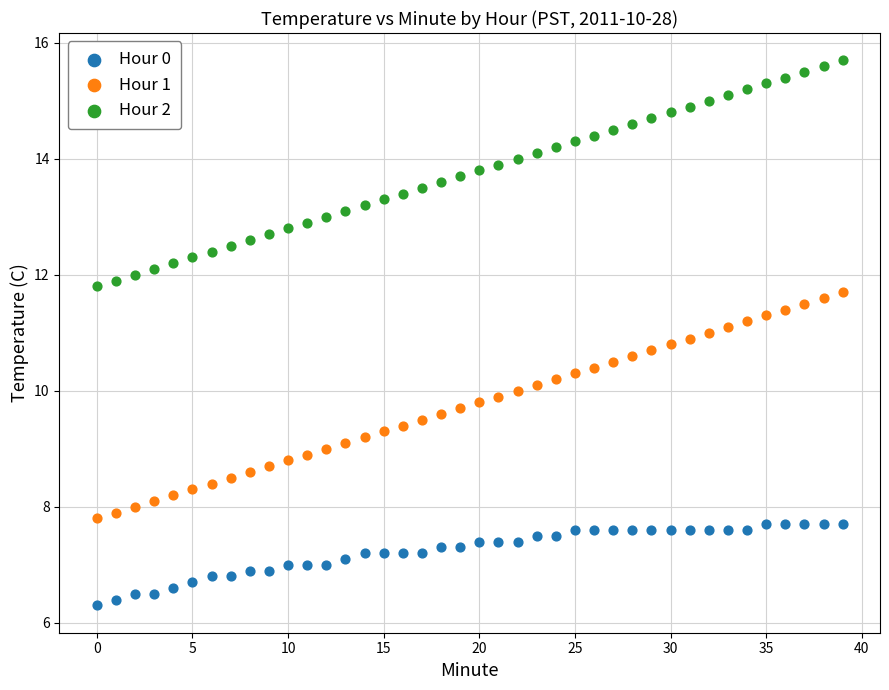

Which series contains the lowest Y value?

Hour 0